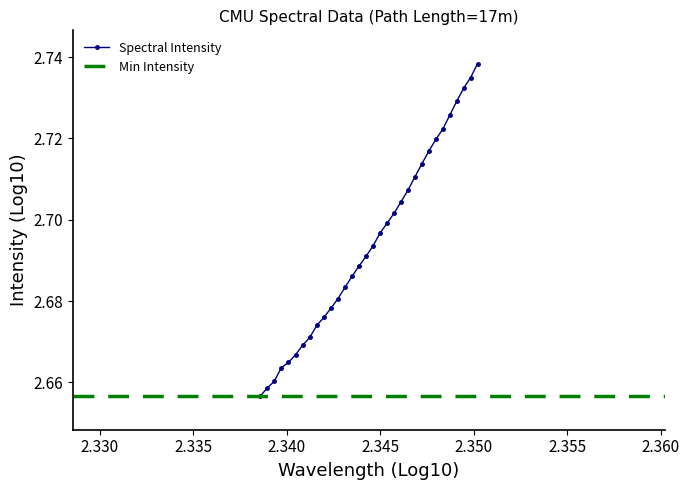

What is the smallest value displayed?

2.7